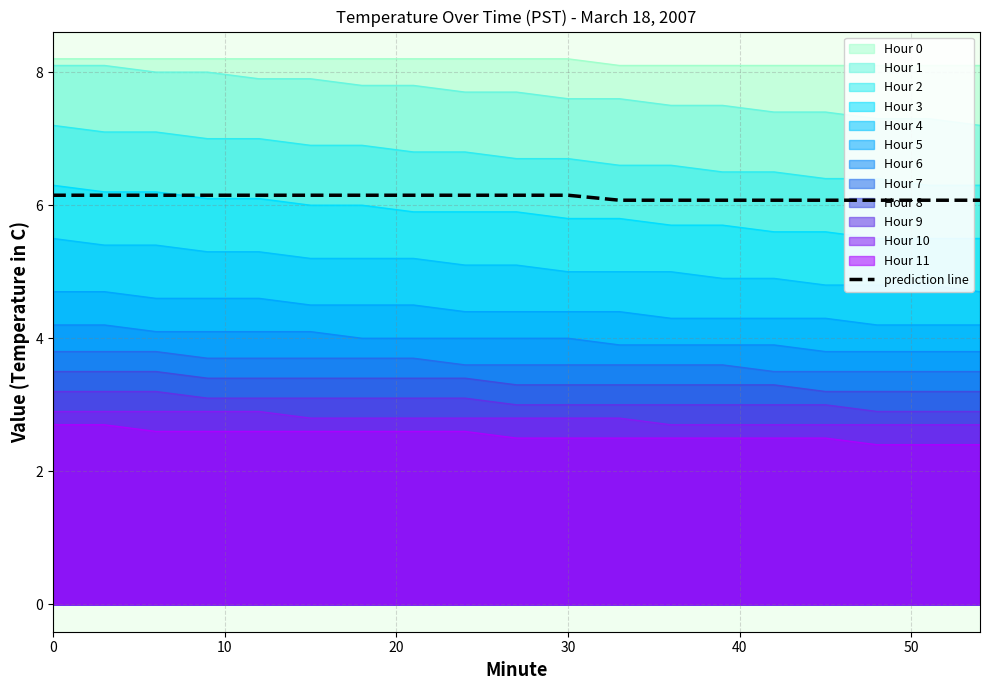

Count the values in the range 6 to 7.

19